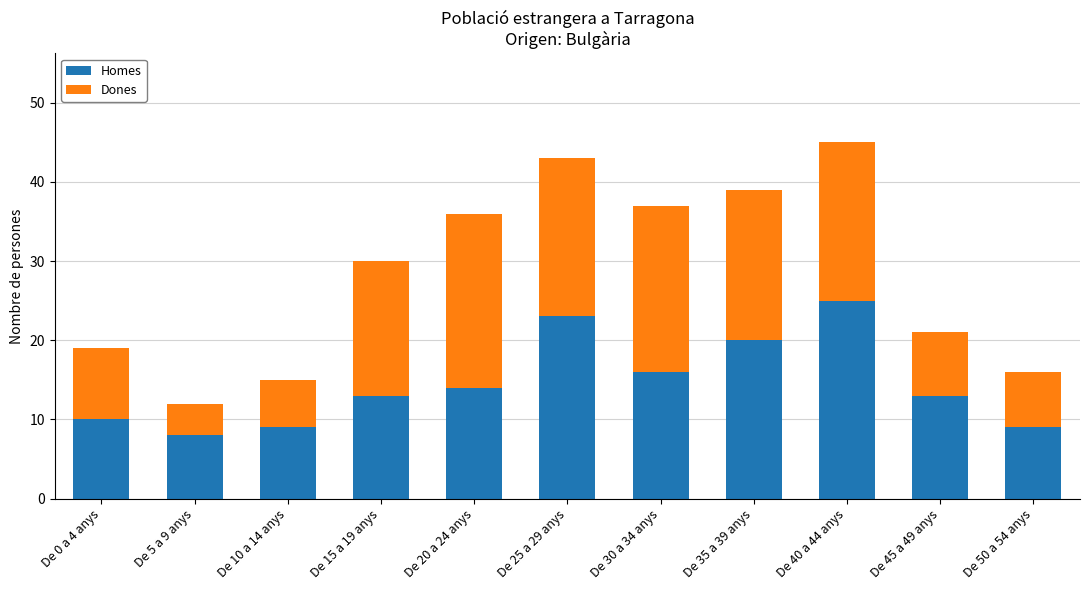

Count the number of data series in this chart.

2